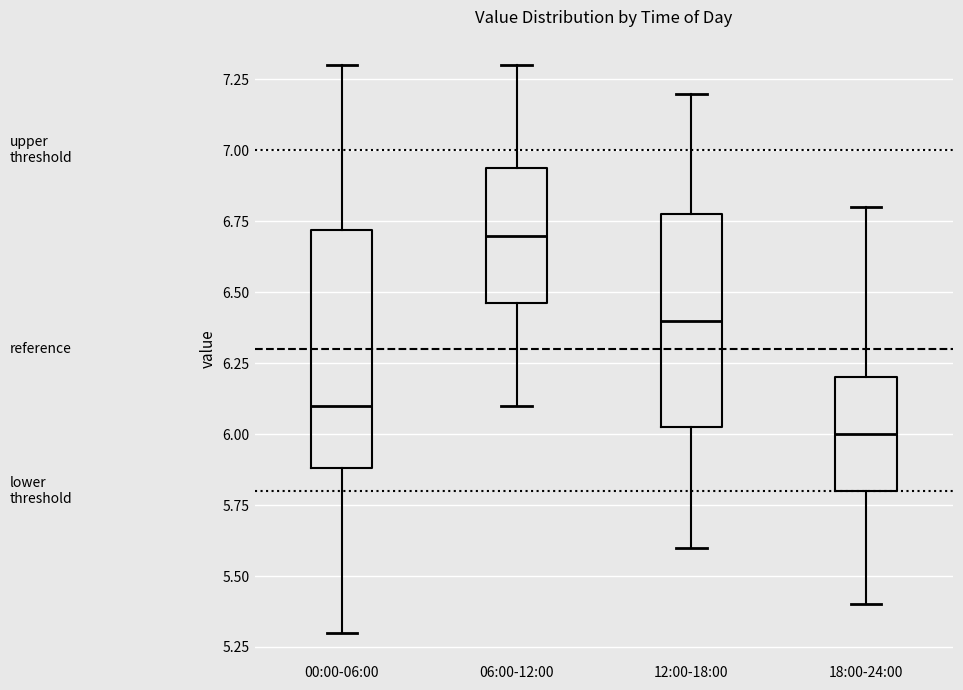

Reading left to right, read every box against the y-axis: the position of its median line, the range the box covers, and the ends of its whiskers. The values are not printed on the chart, so give them approximately, as read against the axis.

00:00-06:00: median 6.10, box 5.90 to 6.70, whiskers 5.30 to 7.30
06:00-12:00: median 6.70, box 6.45 to 6.95, whiskers 6.10 to 7.30
12:00-18:00: median 6.40, box 6.05 to 6.80, whiskers 5.60 to 7.20
18:00-24:00: median 6.00, box 5.80 to 6.20, whiskers 5.40 to 6.80